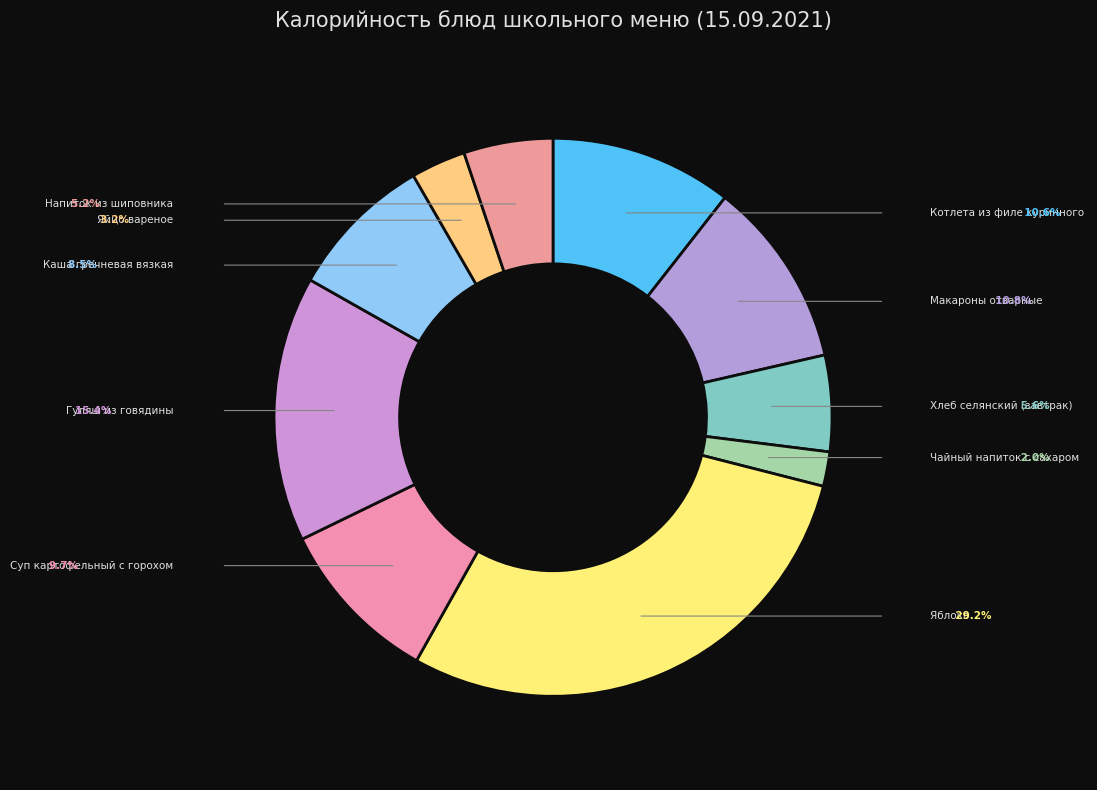

Is there a majority slice in this chart?

No